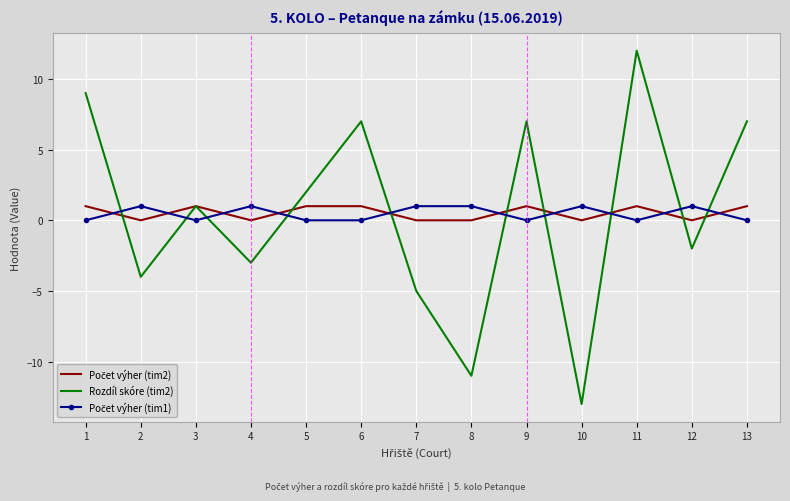

What is the total value across all series at 7?

-4